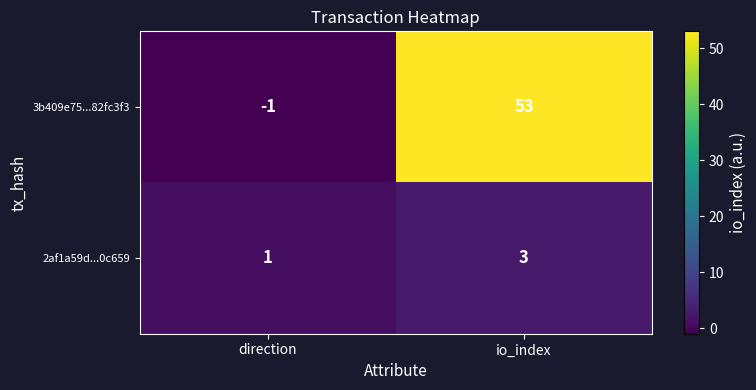

Reading left to right, what are all the values shown in this chart?

3b409e75...82fc3f3: direction=-1	io_index=53
2af1a59d...0c659: direction=1	io_index=3